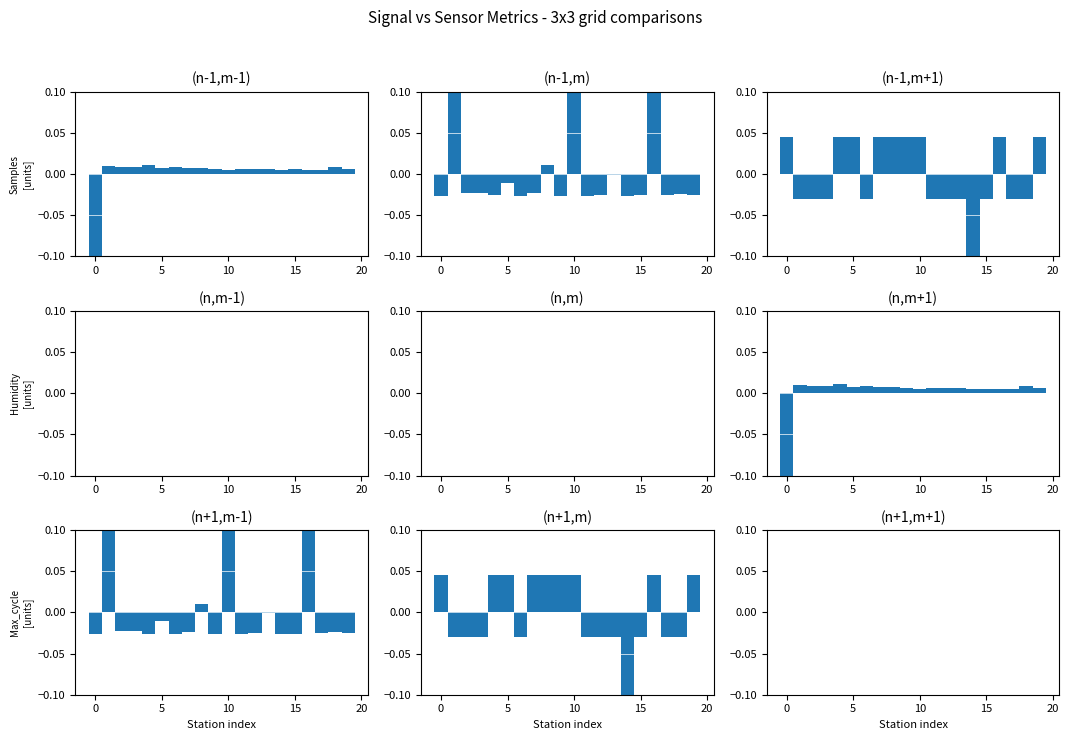

At which category is the sum across all series the highest?

16